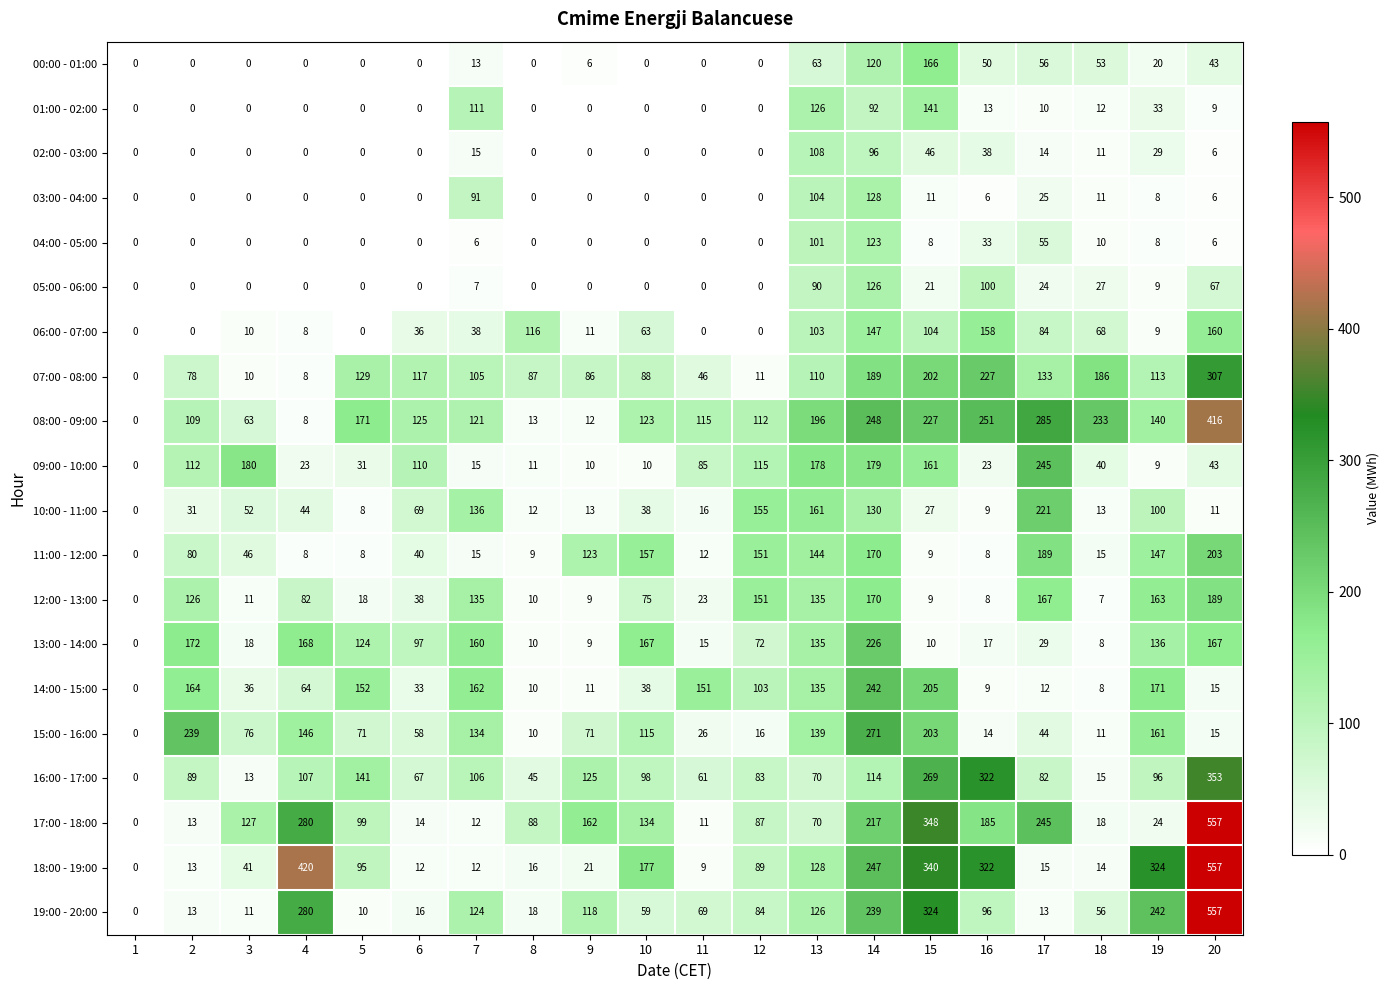

What is the sum of all 02:00 - 03:00 values?

363